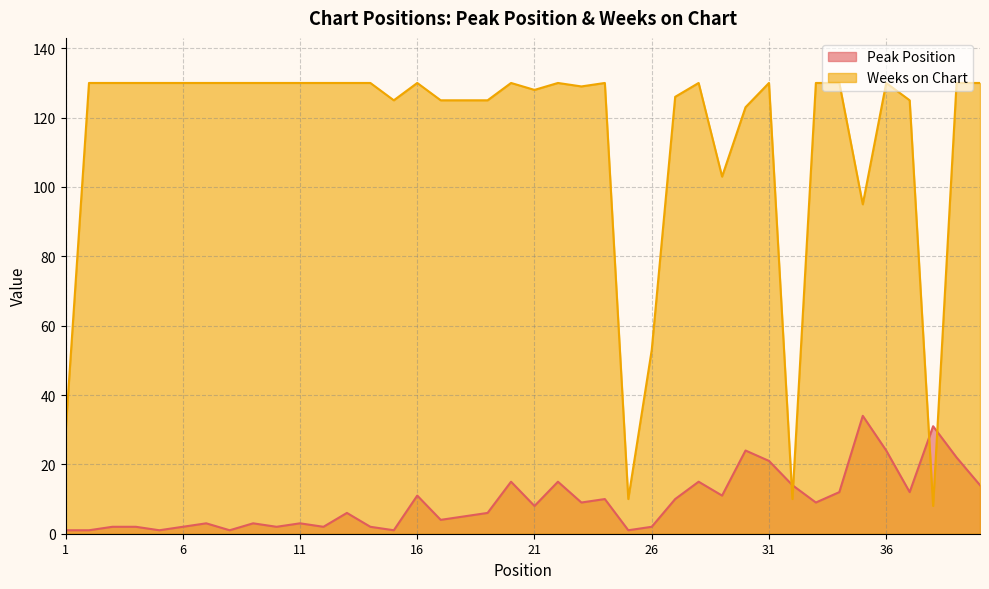

At which label does Peak Position reach its minimum?

1